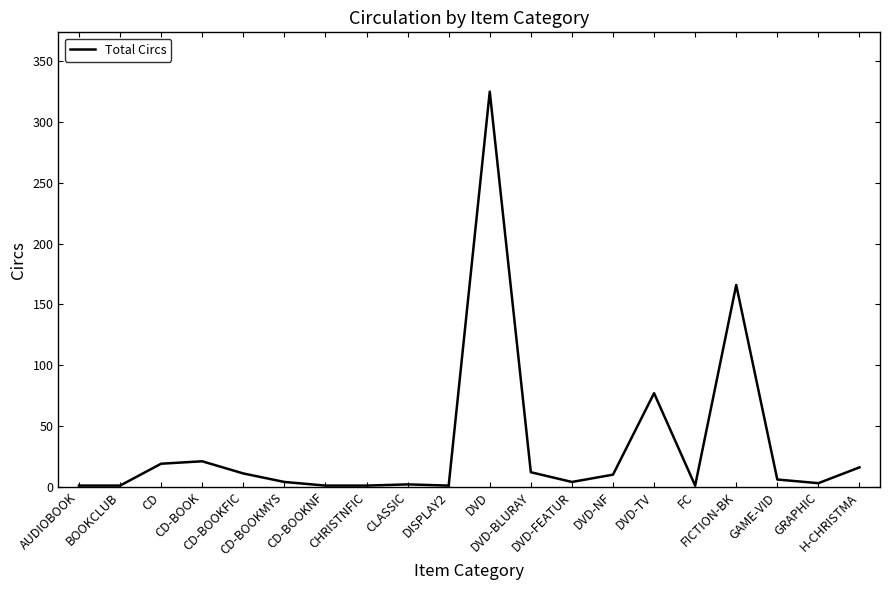

How many lines are shown in the chart?

1